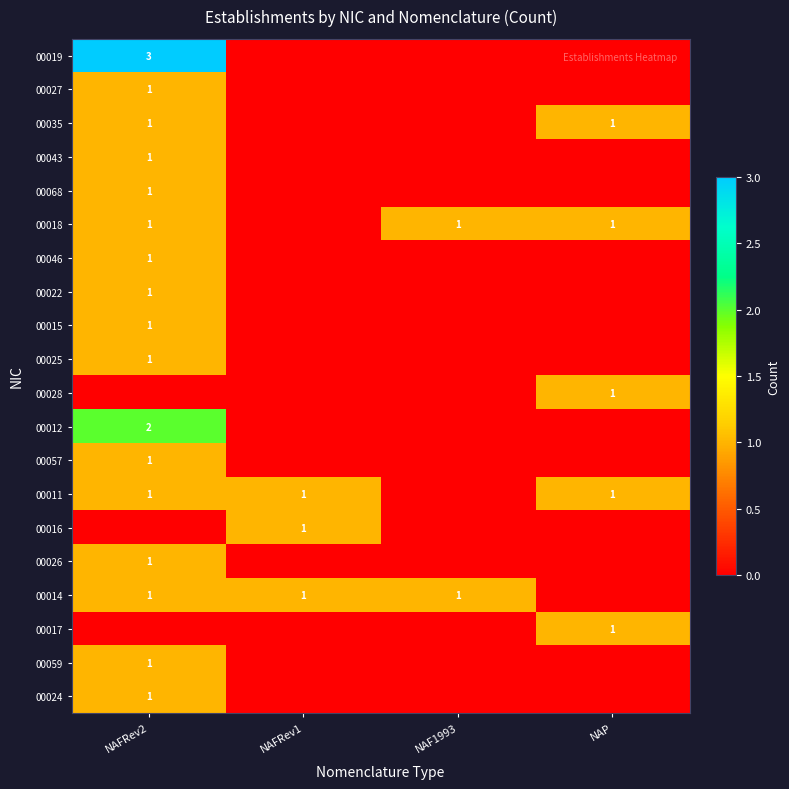

True or false: 00068 has a value of 1 at NAFRev2.

True